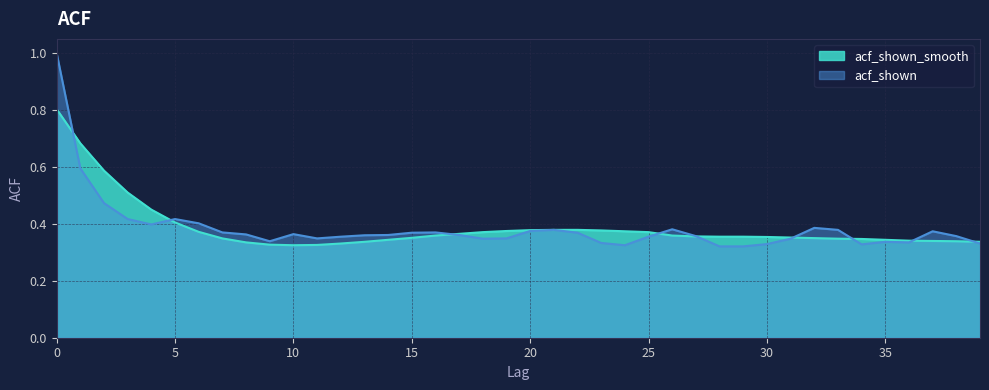

What is the value of the acf_shown point at the 6th from the left?

0.4